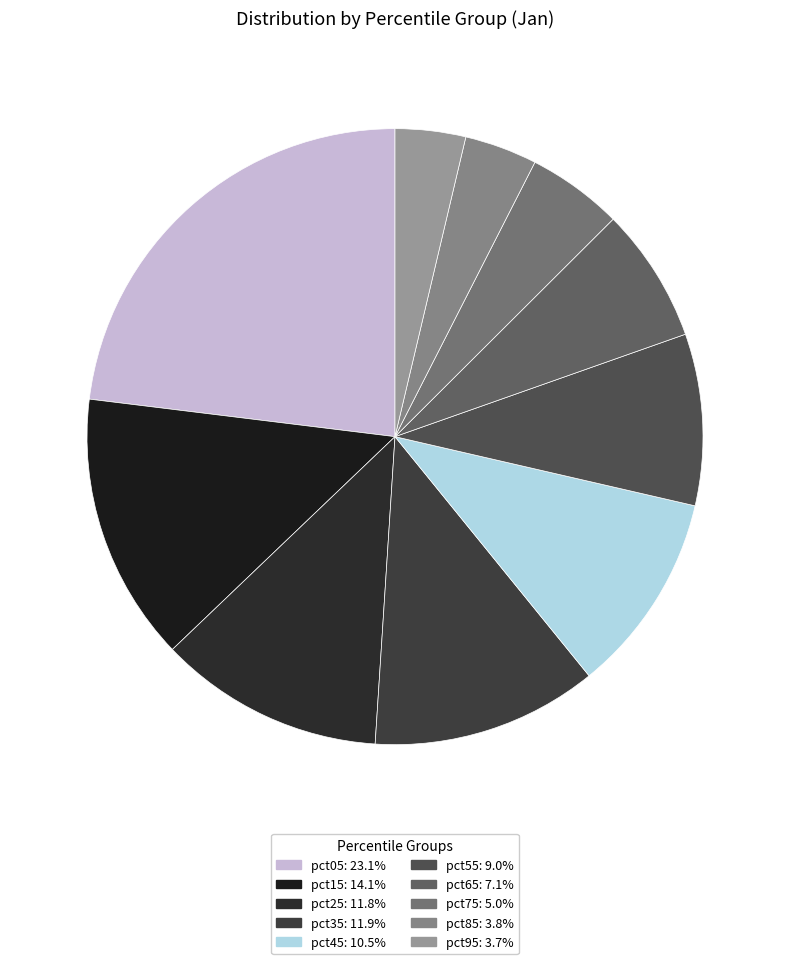

What is the ratio of the value at pct75 to the value at pct25?

0.4